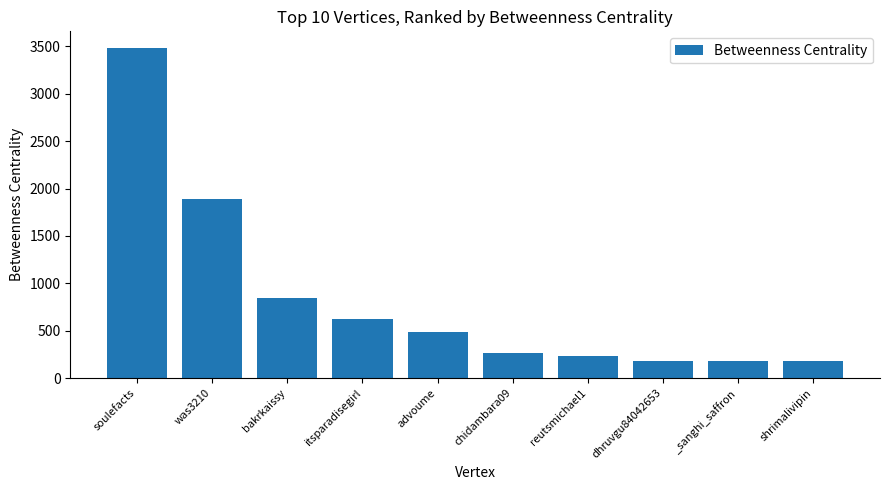

At which category does the chart reach its peak across all series?

soulefacts